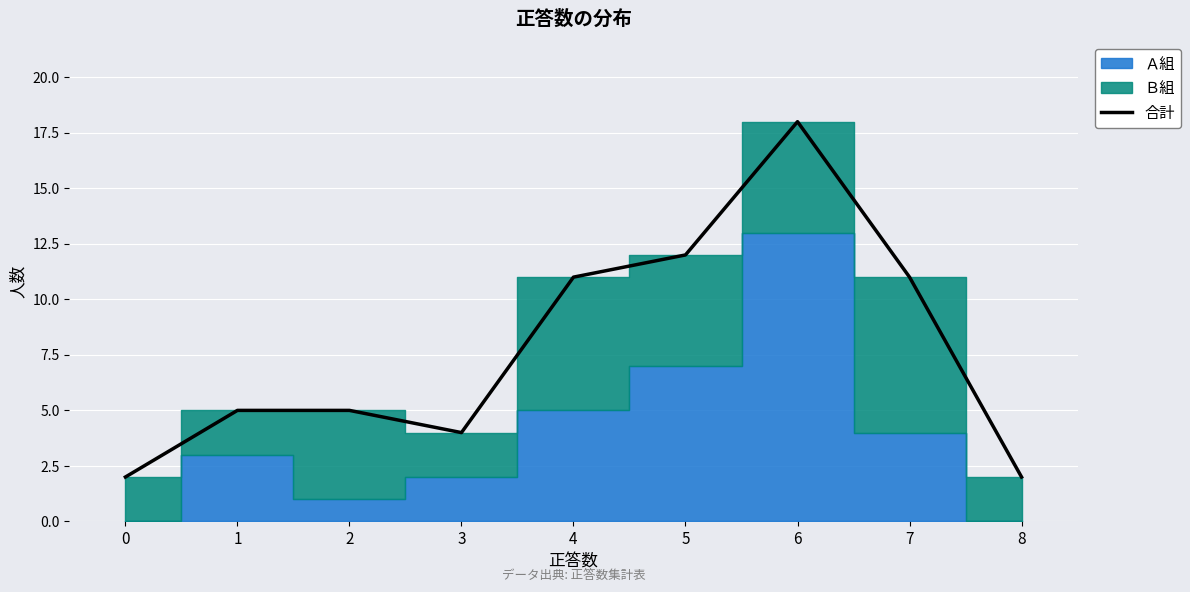

True or false: 合計 has a value of 2 at 0.

True